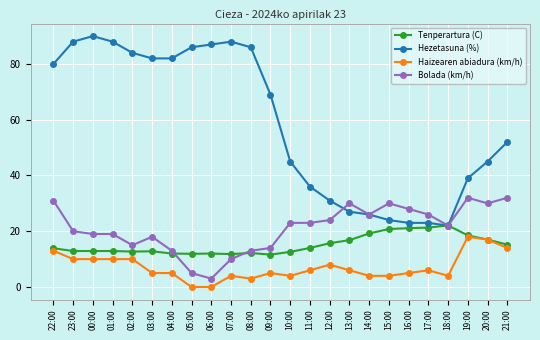

The value of Hezetasuna (%) at 09:00 is 69.0. True or false?

True